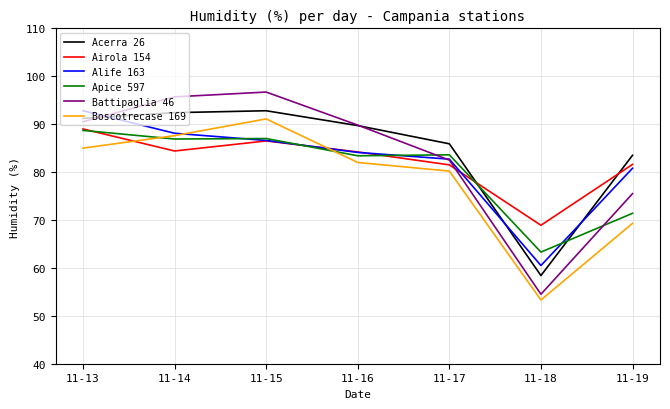

Which series changed the most between 11-16 and 11-19?

Battipaglia 46